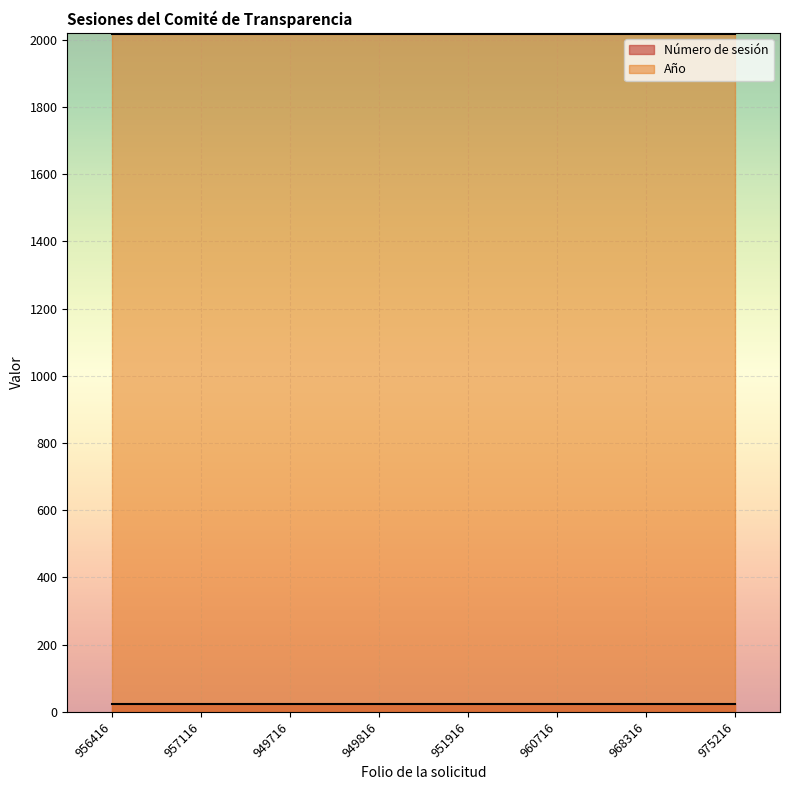

Reading right to left, what are all the values shown in this chart?

Número de sesión: 23	23	23	23	23	23	23	23
Año: 2016	2016	2016	2016	2016	2016	2016	2016